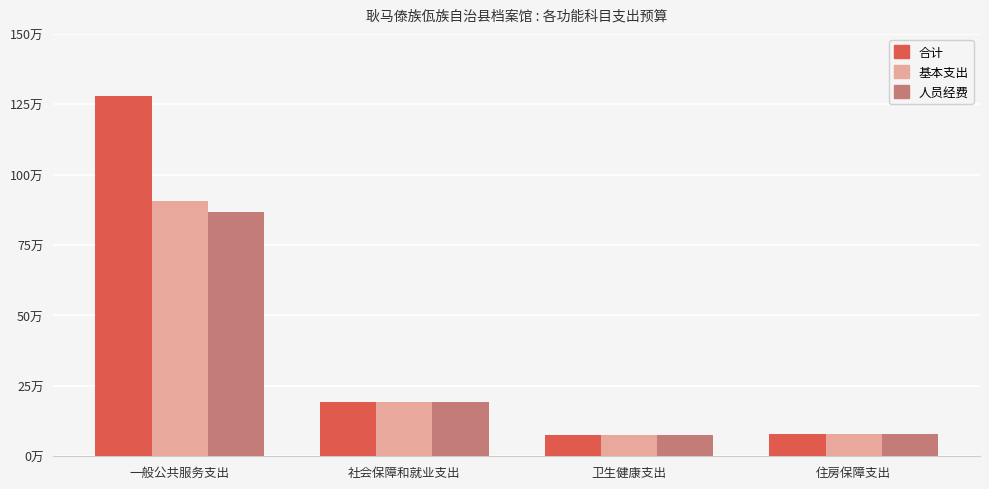

Reading left to right, list all the values displayed in this chart.

合计: 一般公共服务支出=1279776.6	社会保障和就业支出=194488.9	卫生健康支出=74915.0	住房保障支出=77434.6
基本支出: 一般公共服务支出=904776.6	社会保障和就业支出=194488.9	卫生健康支出=74915.0	住房保障支出=77434.6
人员经费: 一般公共服务支出=866470.8	社会保障和就业支出=194488.9	卫生健康支出=74915.0	住房保障支出=77434.6